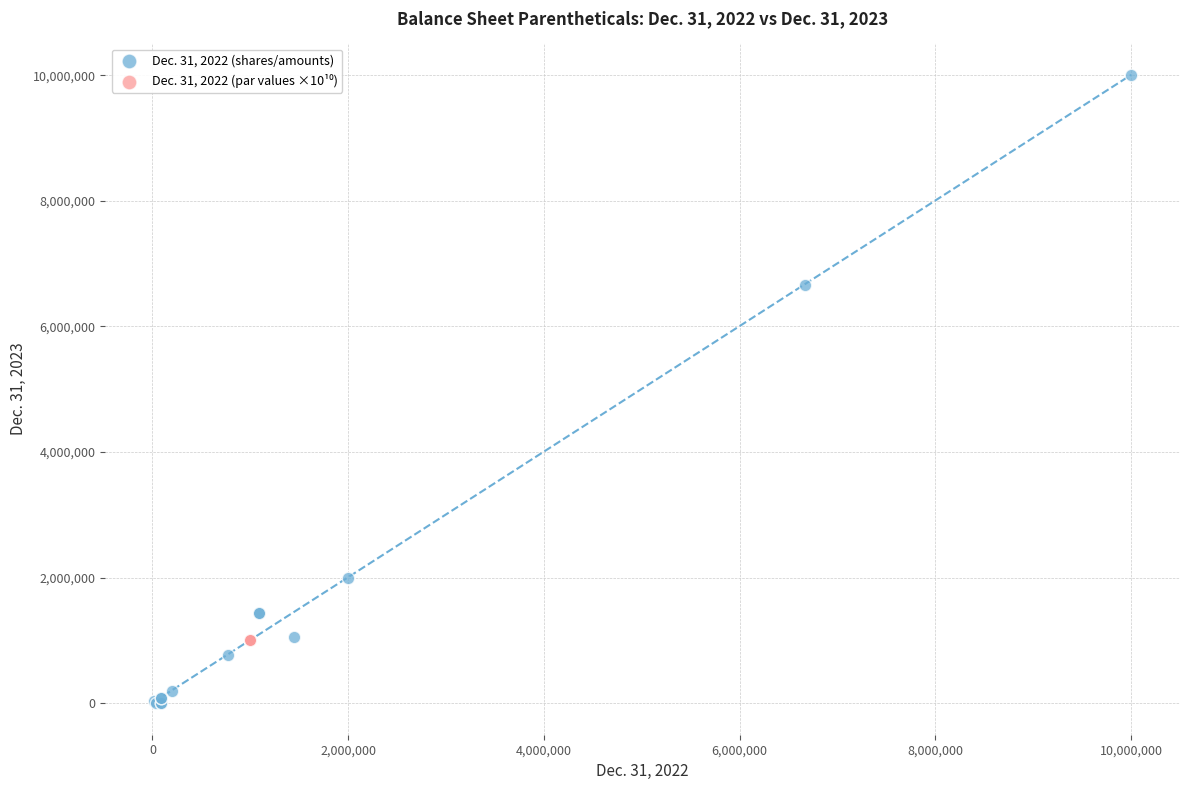

Which series reaches the maximum Y coordinate?

Dec. 31, 2022 (shares/amounts)